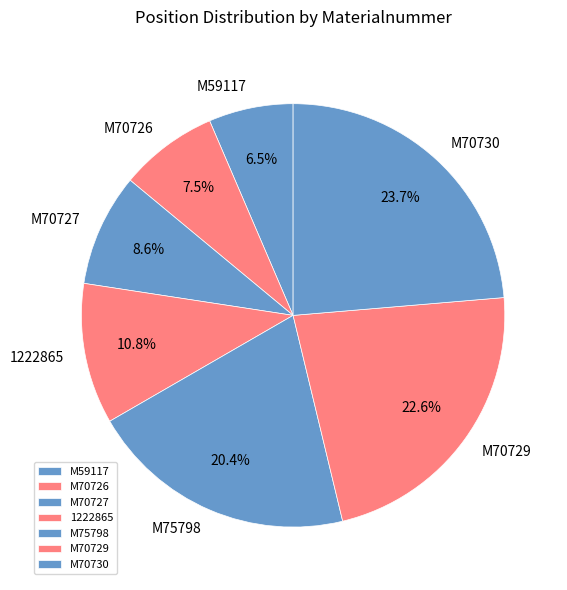

True or false: M70729 accounts for 23% of the total.

True